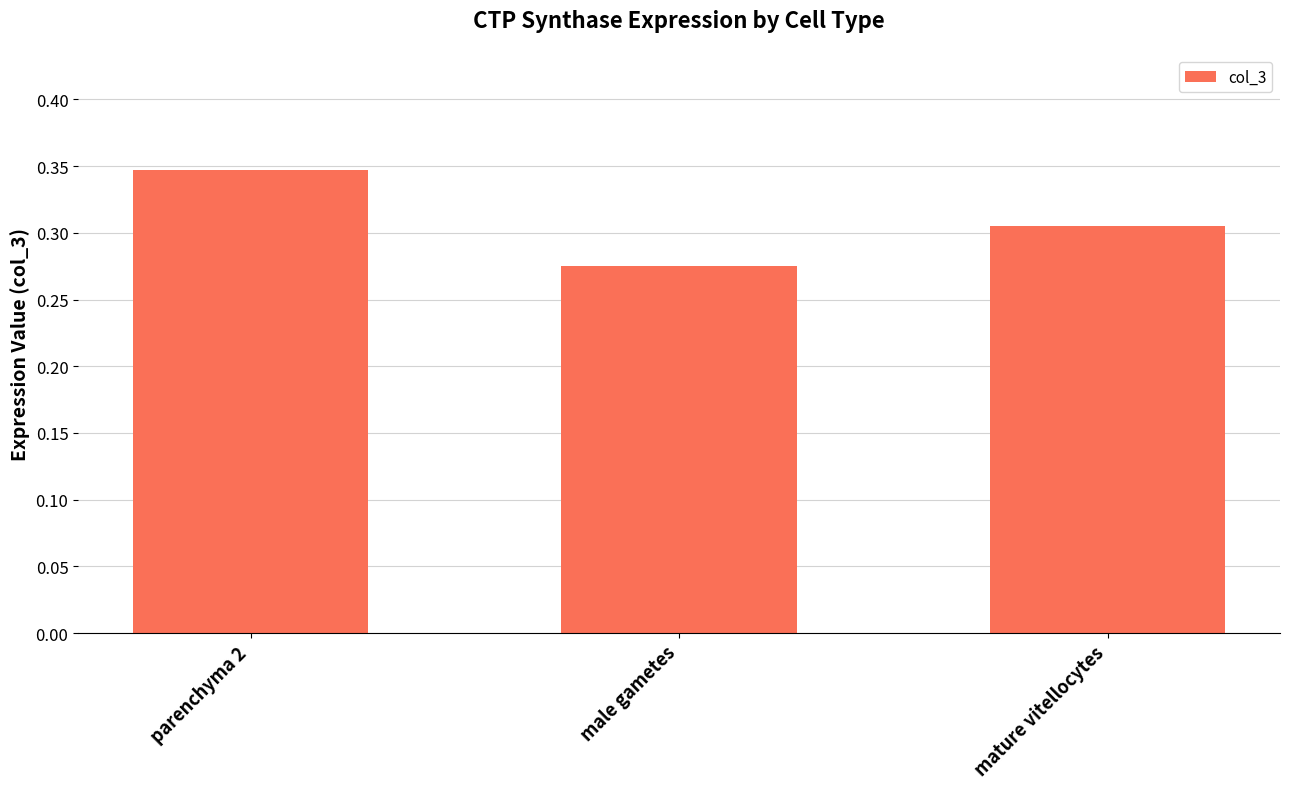

At which label is the value closest to 0?

male gametes